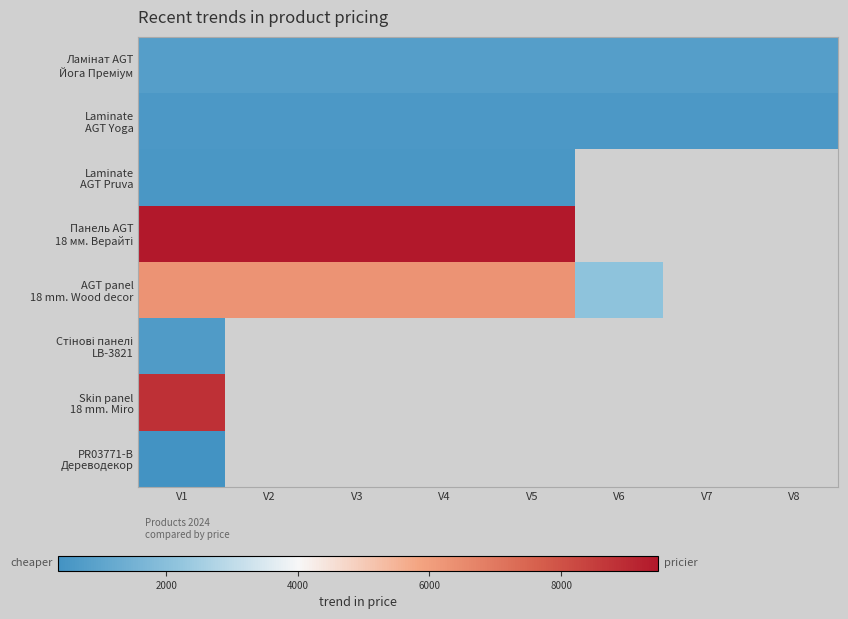

At which category is the sum across all series the highest?

V1